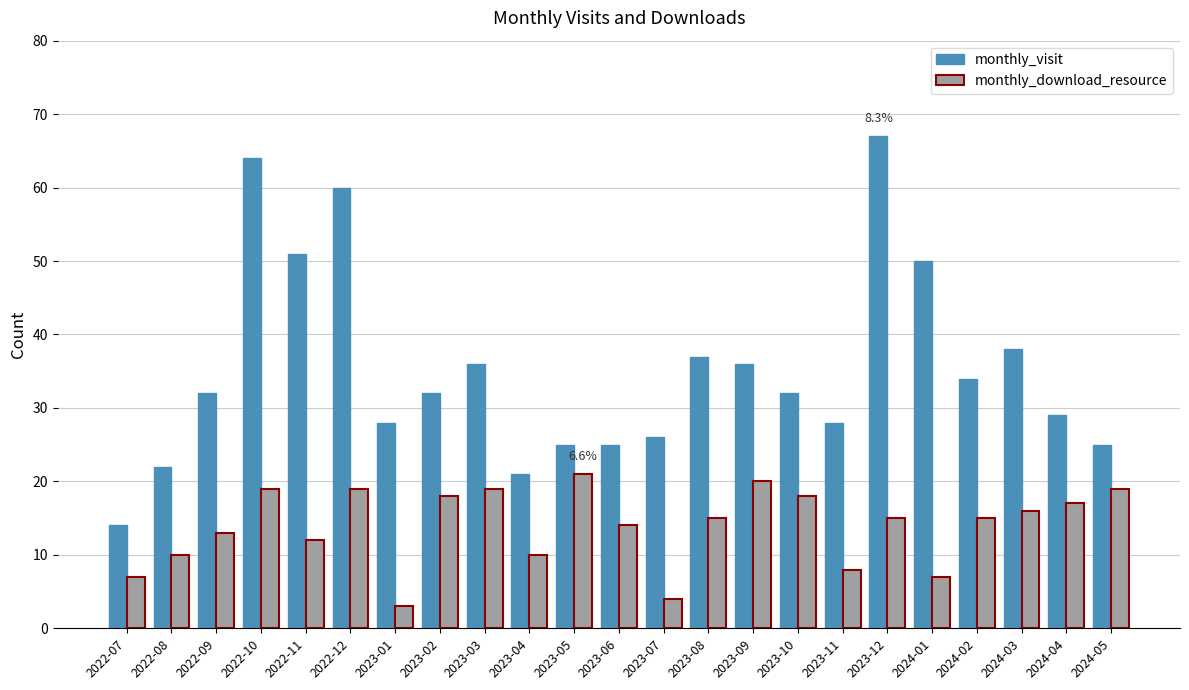

Reading left to right, extract all data points from this chart.

monthly_visit: 14	22	32	64	51	60	28	32	36	21	25	25	26	37	36	32	28	67	50	34	38	29	25
monthly_download_resource: 7	10	13	19	12	19	3	18	19	10	21	14	4	15	20	18	8	15	7	15	16	17	19